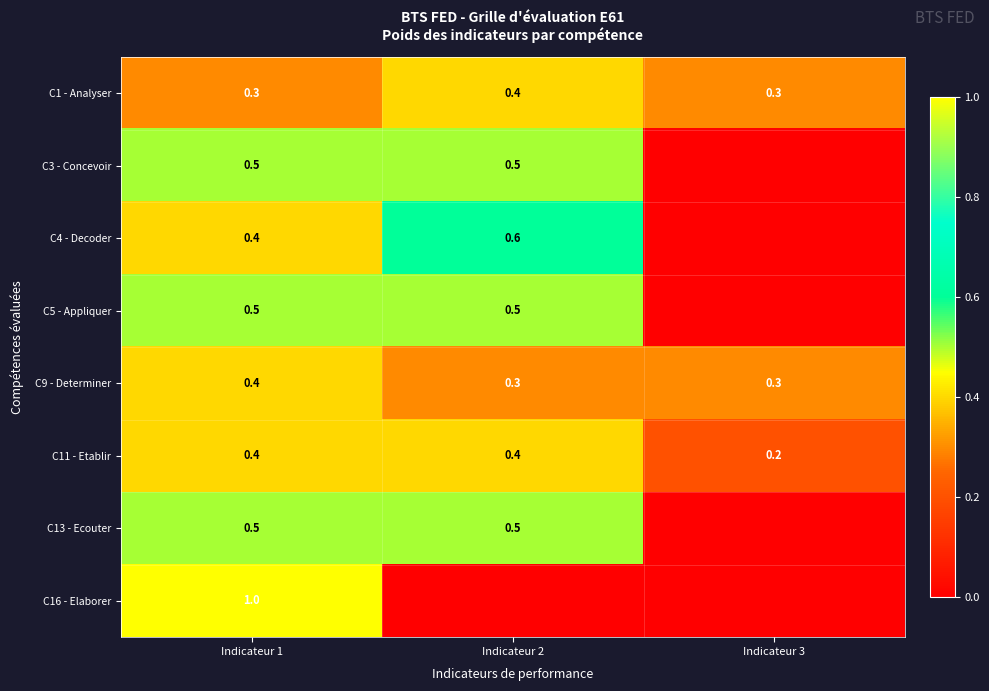

What is the total value across all series at Indicateur 1?

4.0